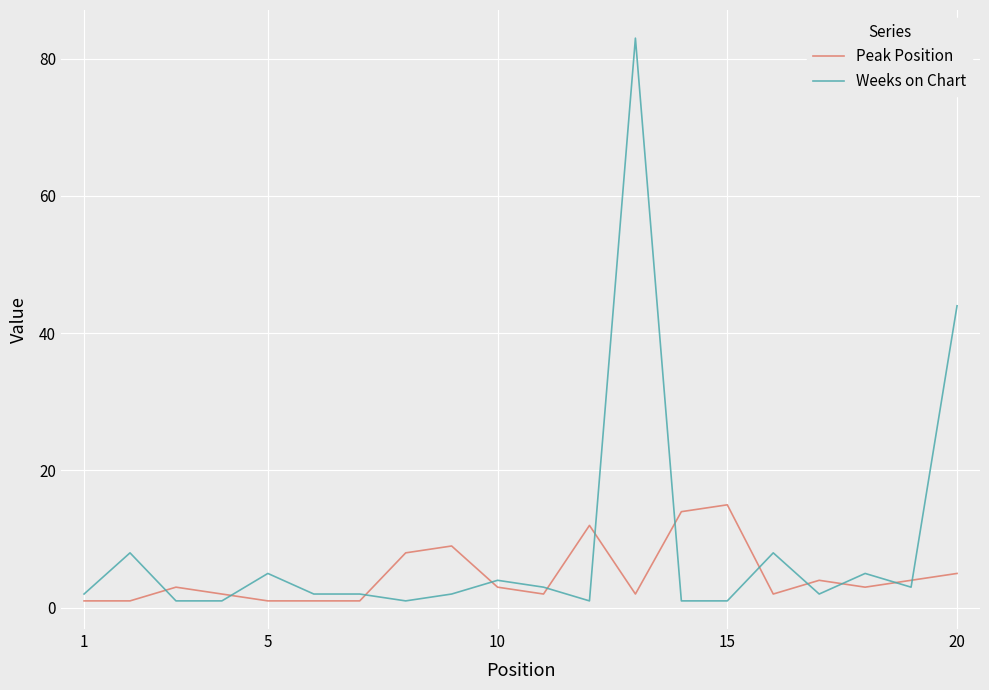

Rank the series by their average value, from lowest to highest.

Peak Position, Weeks on Chart